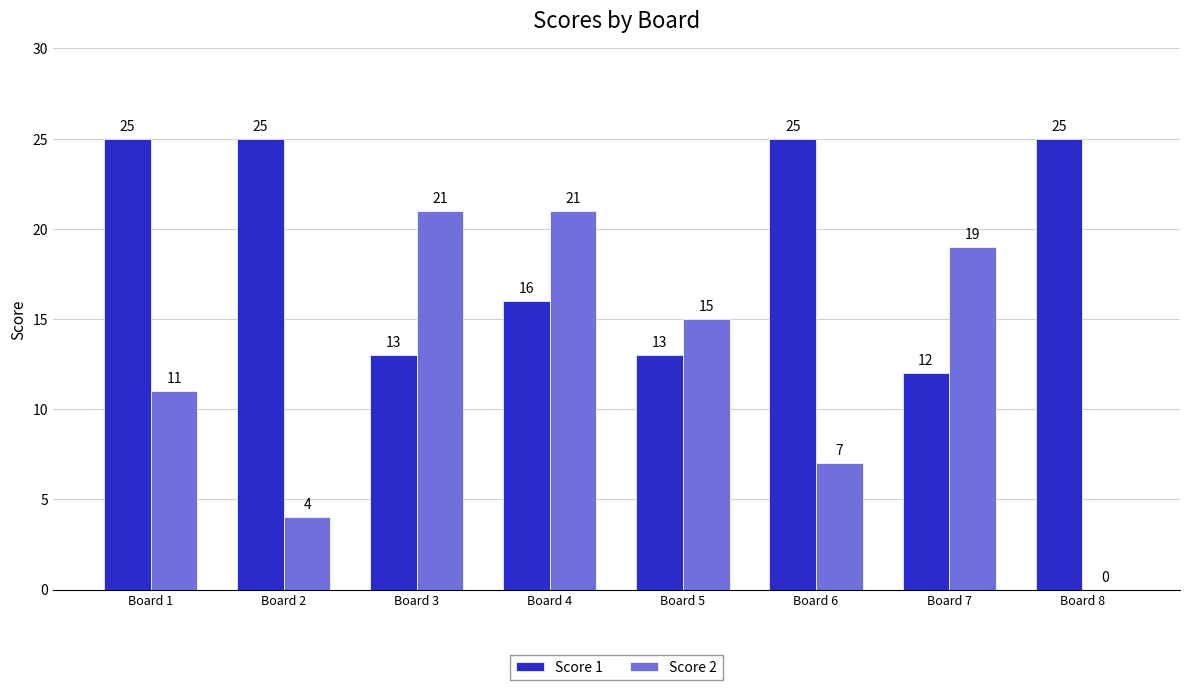

True or false: Score 1 has a value of 13 at Board 5.

True